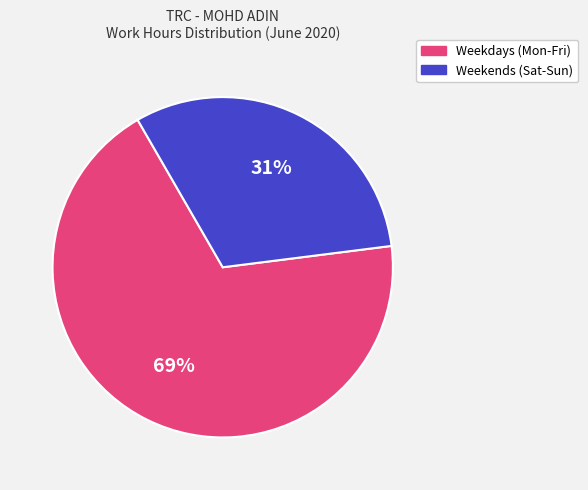

Does any single category account for the majority?

Yes